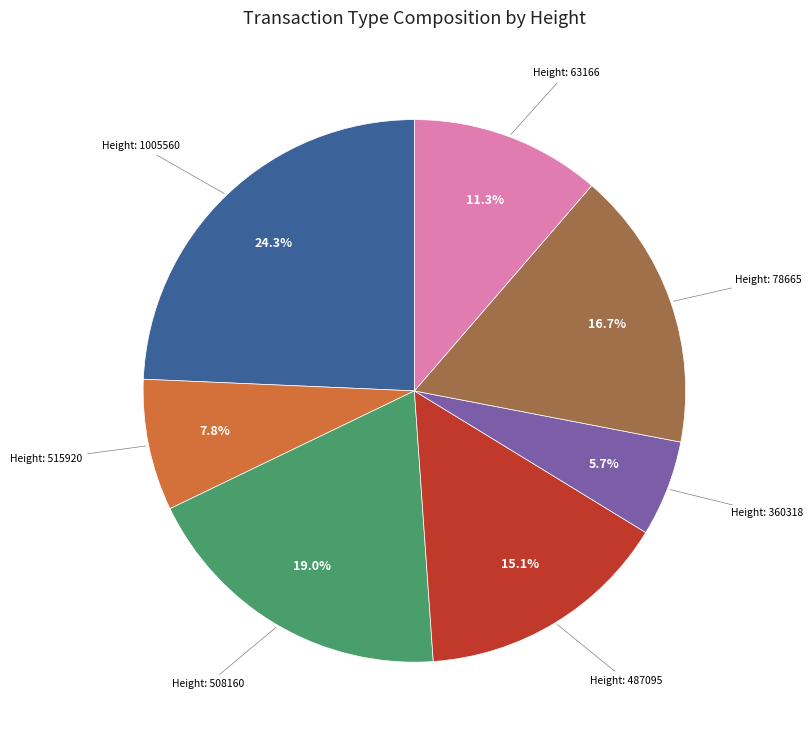

Does any single category account for the majority?

No